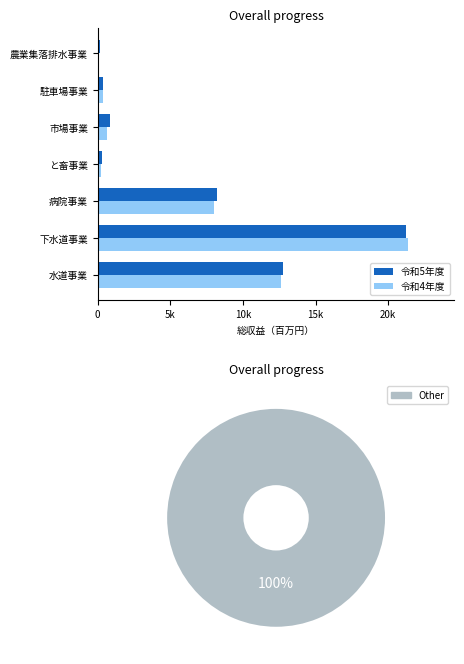

What is the highest value of the 令和5年度 series?

21259